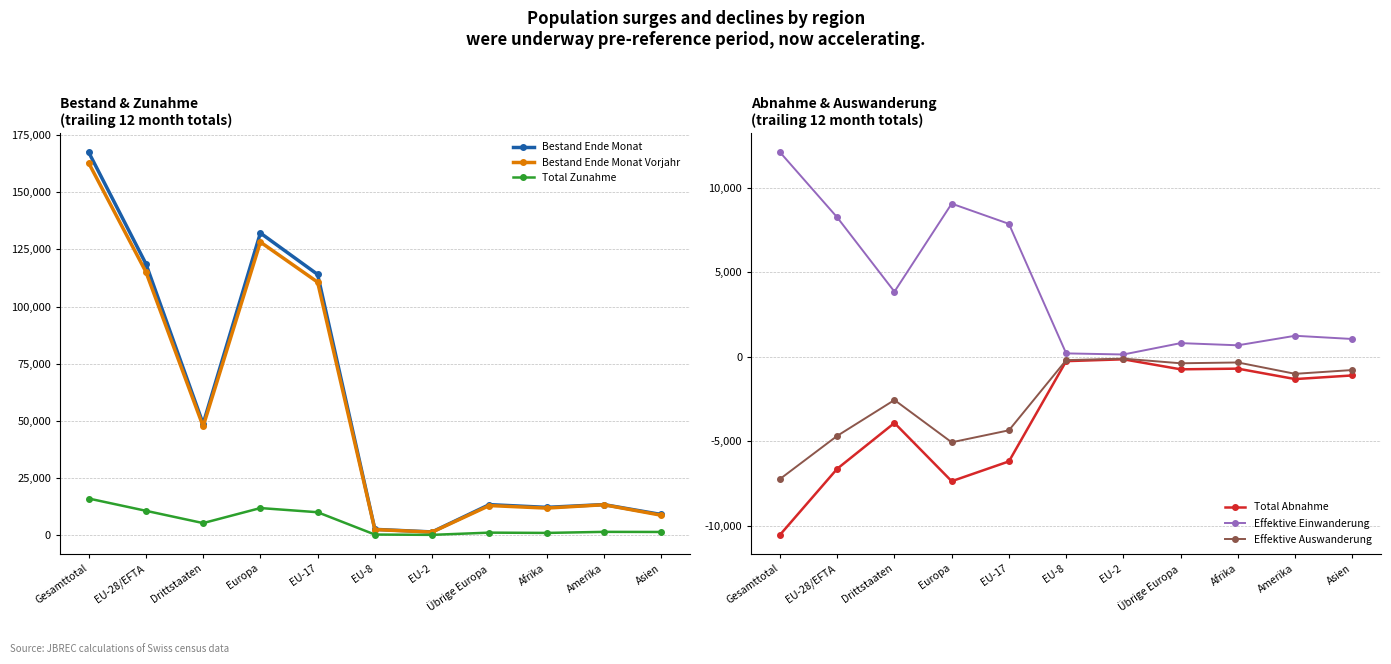

What is the difference between the maximum and minimum values in the Total Abnahme series?

10378